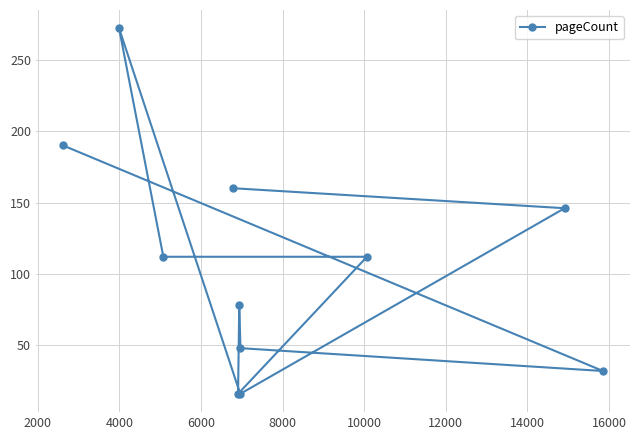

What is the average value?

107